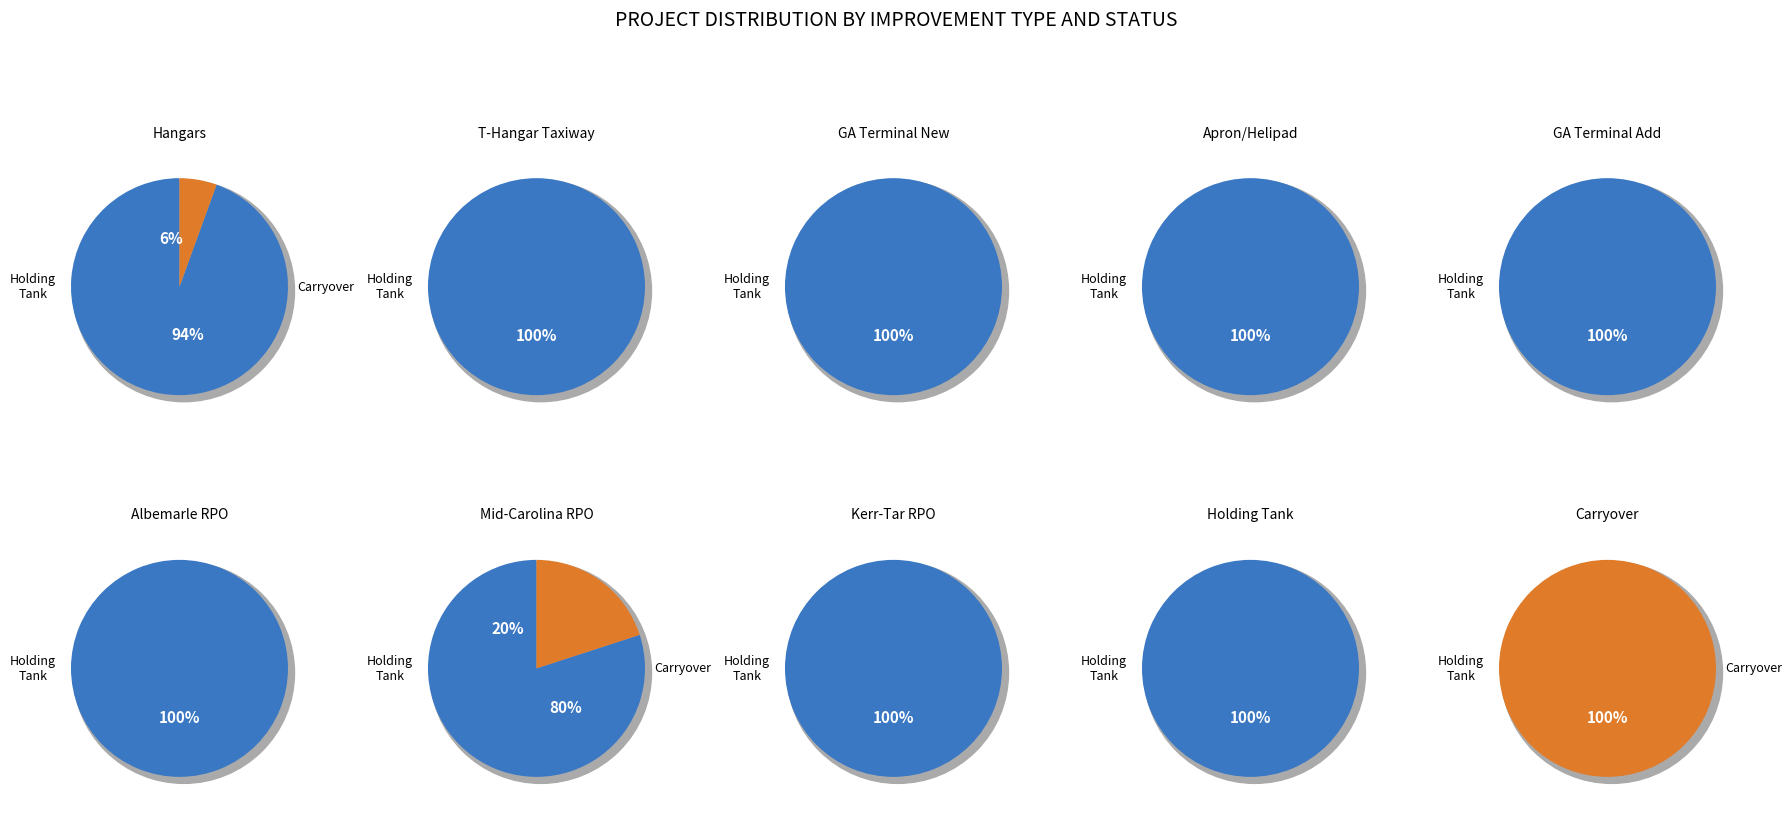

Between 5 and 8, which is larger?

5